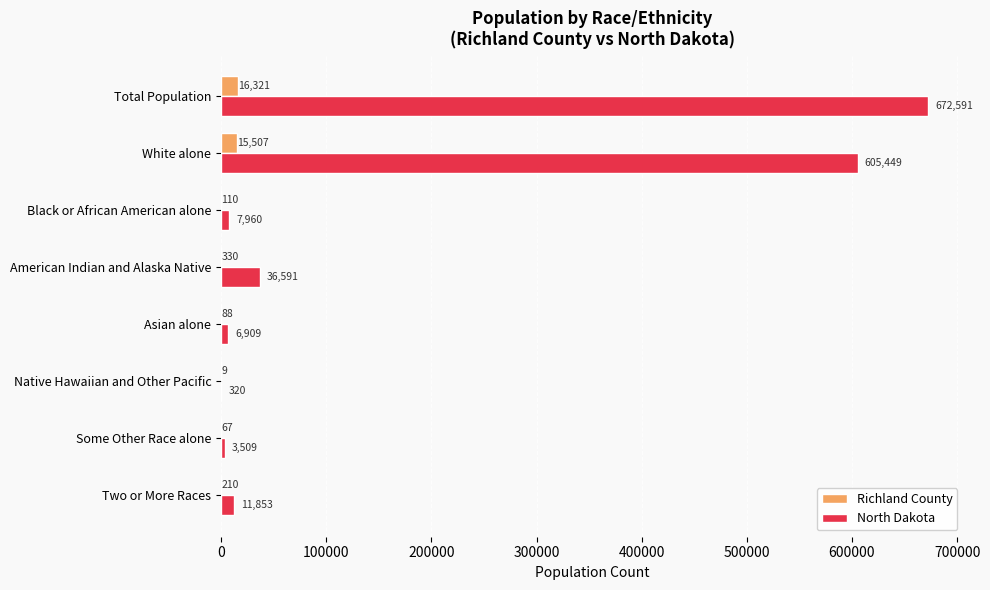

Where is Richland County nearest to the value 8165?

White alone